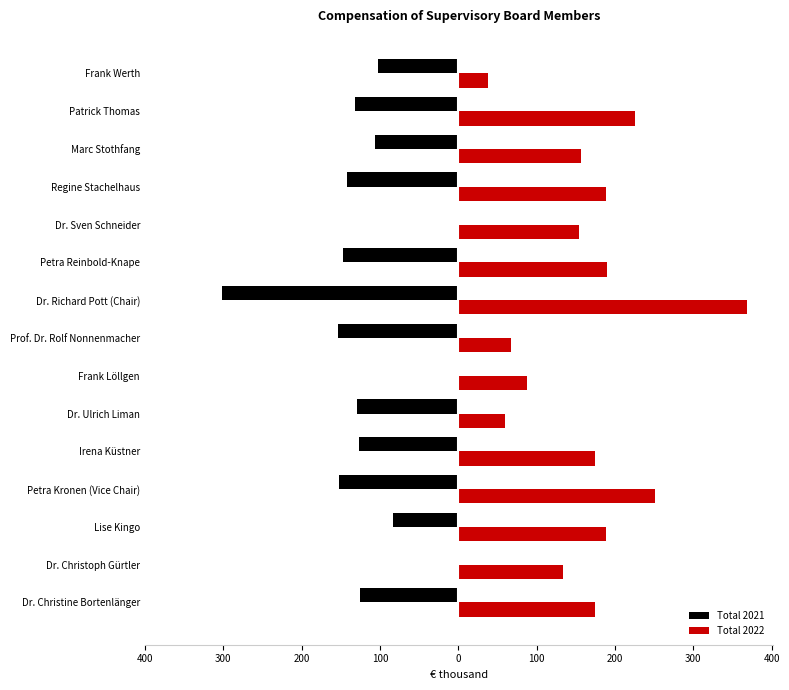

What is the difference between the maximum and second lowest values in the Total 2022 series?

309